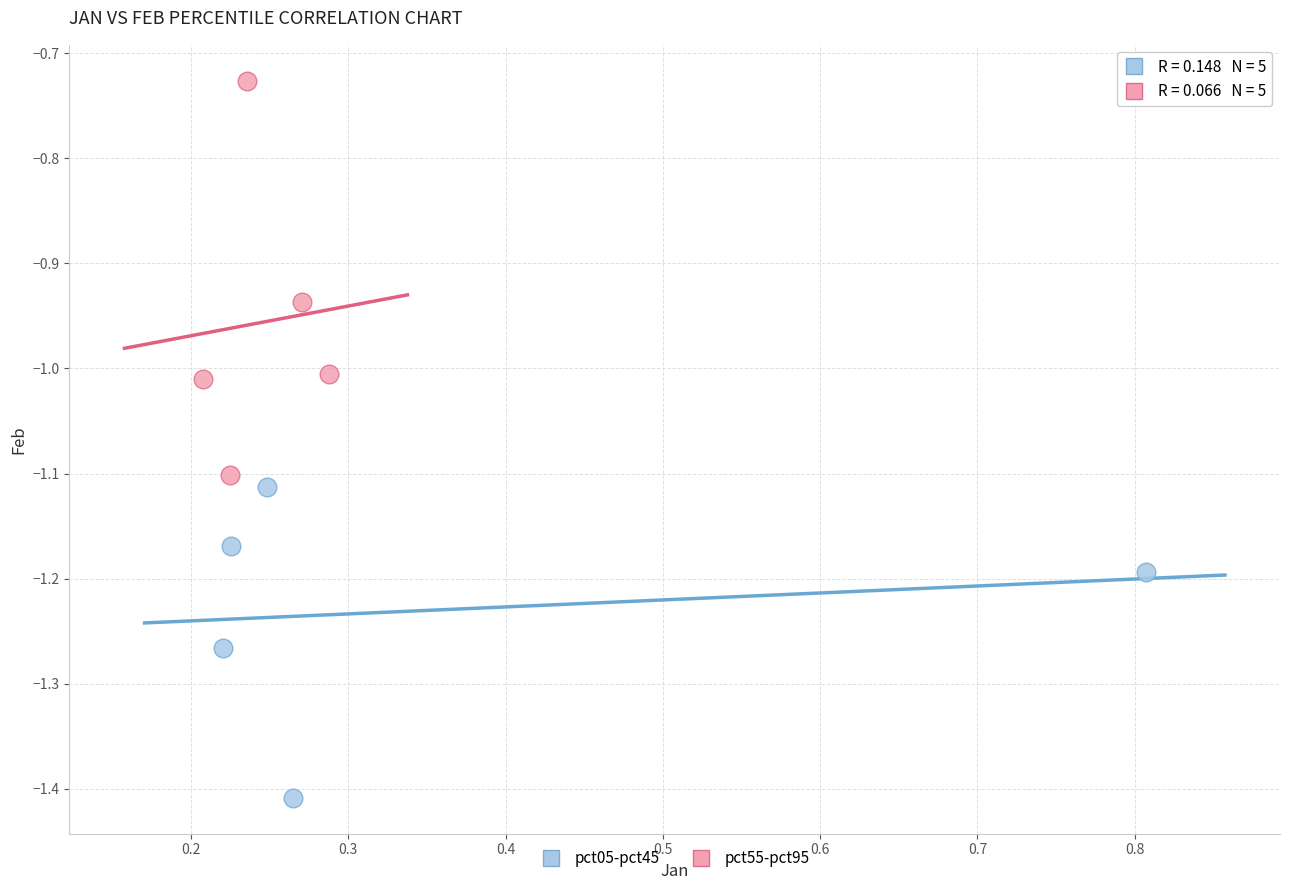

Which series has the largest Y range (max minus min)?

pct55-pct95